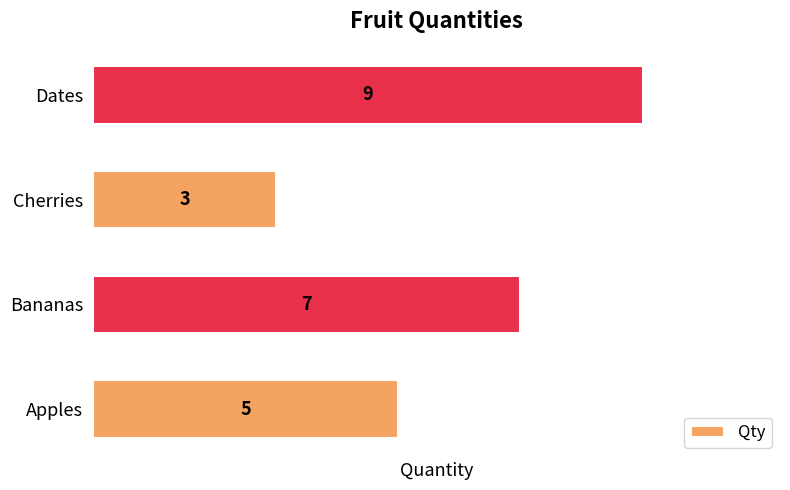

How many data points are less than 7?

2